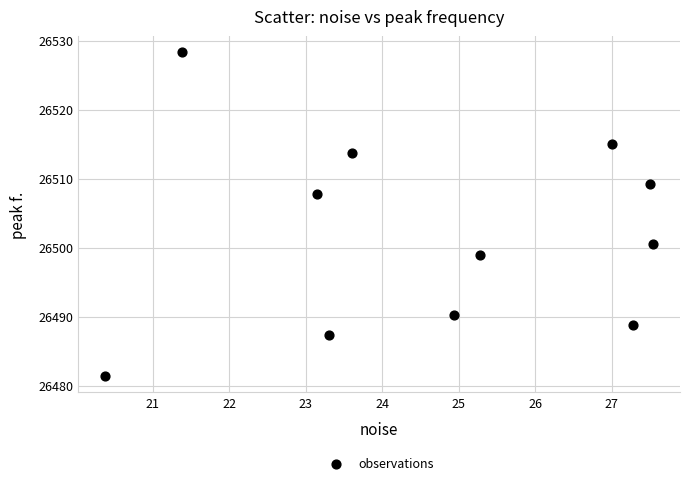

What is the range of X values (max minus min)?

7.2